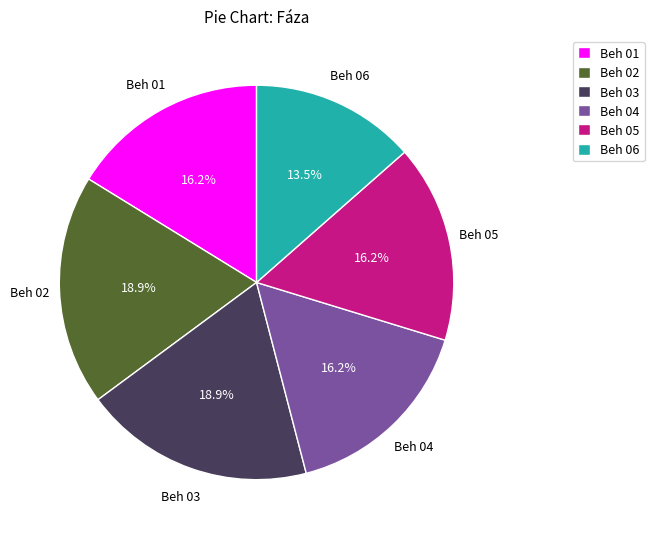

Which category has the smallest portion of the pie?

Beh 06